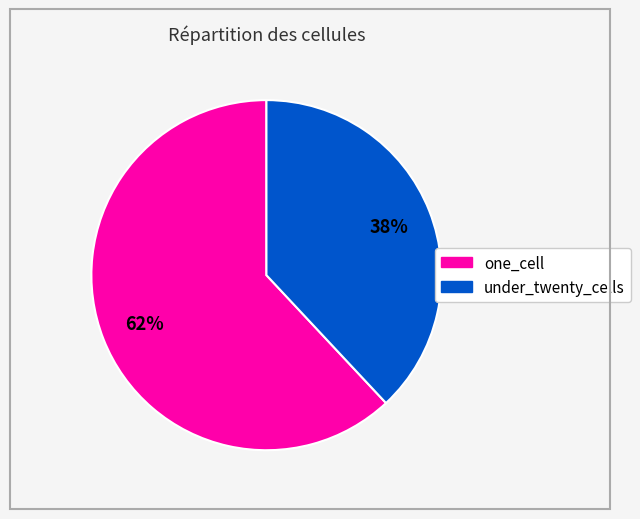

Which category accounts for the majority?

one_cell